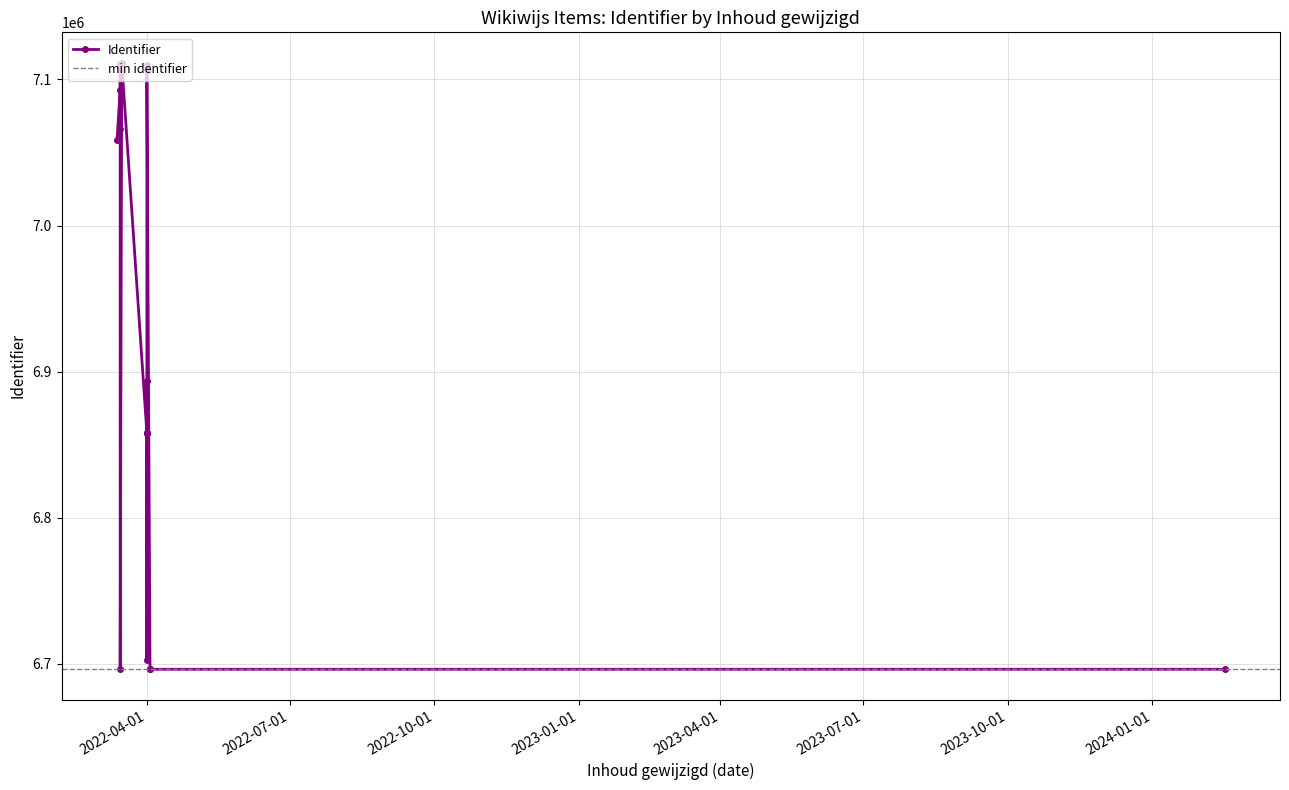

Count the number of data series in this chart.

1